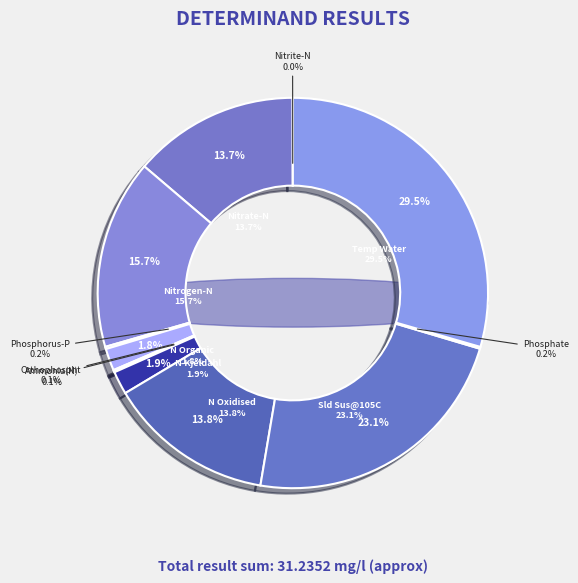

To the nearest percent, what is the combined percentage of N-Kjeldahl and Nitrate-N?

16%